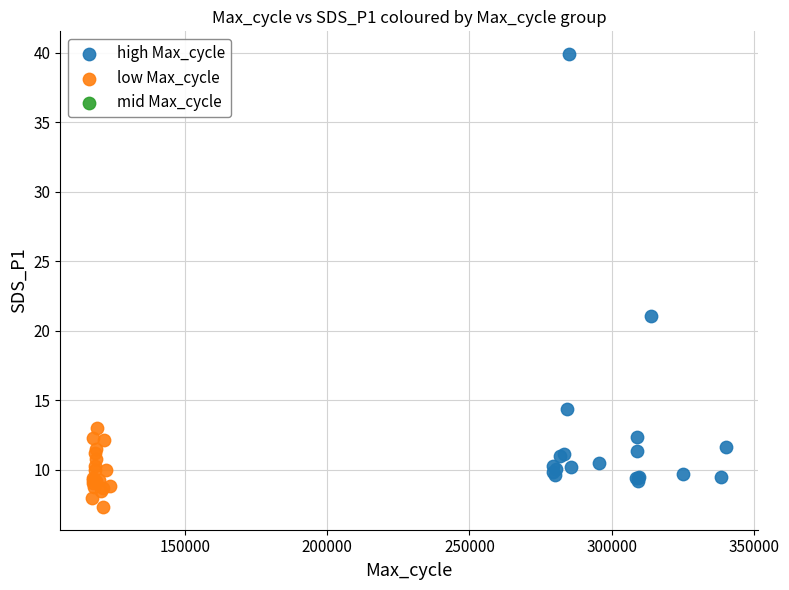

Which series contains the lowest Y value?

low Max_cycle